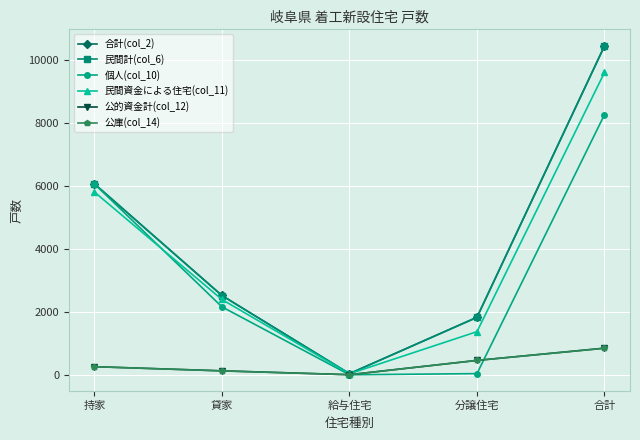

Which series has the widest spread of values?

合計(col_2)